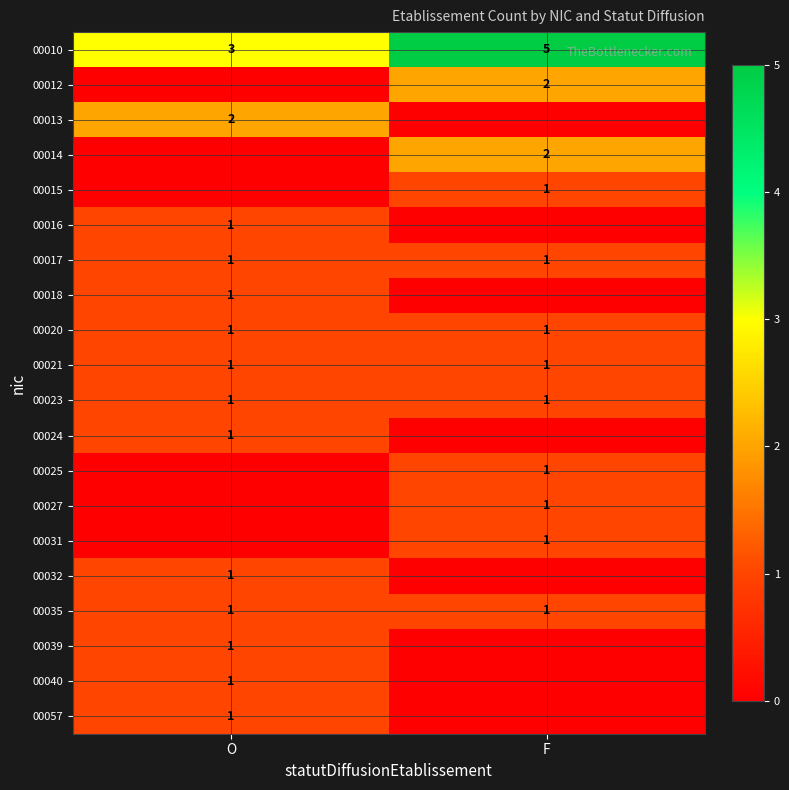

What is the total value across all series at F?

18